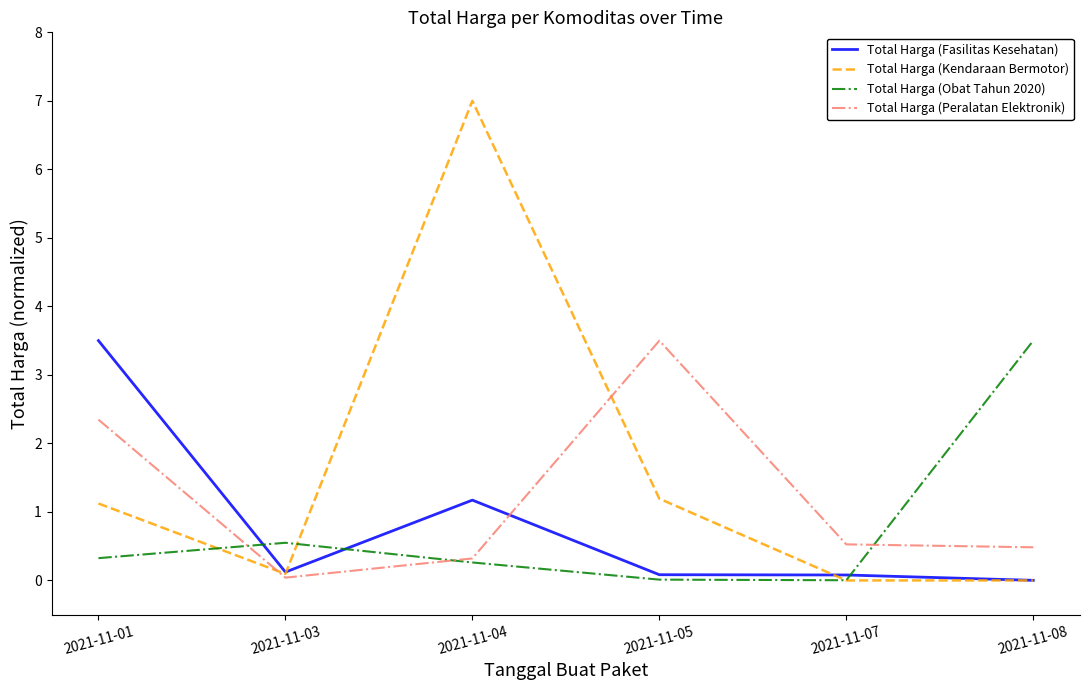

Which category has the lowest value in the Total Harga (Fasilitas Kesehatan) series?

2021-11-08